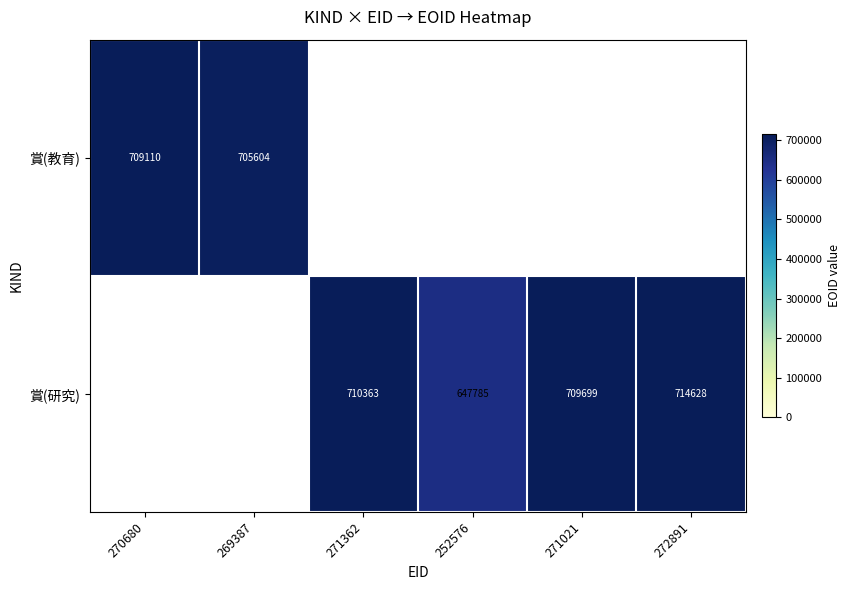

The 賞(教育) series shows 709110 at 270680. True or false?

True